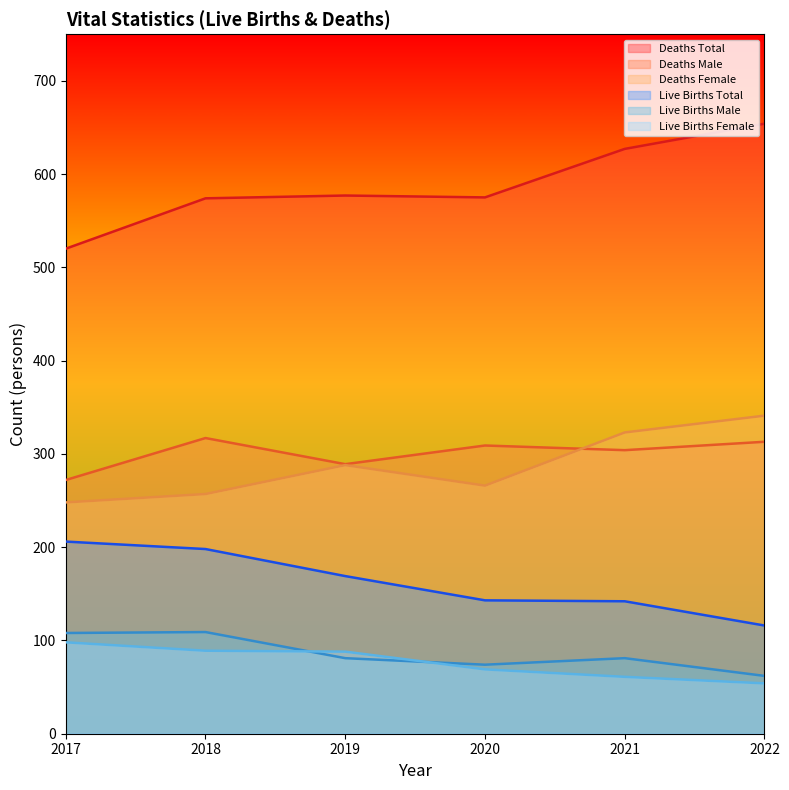

The Live Births Total series shows 165 at 2022. True or false?

False